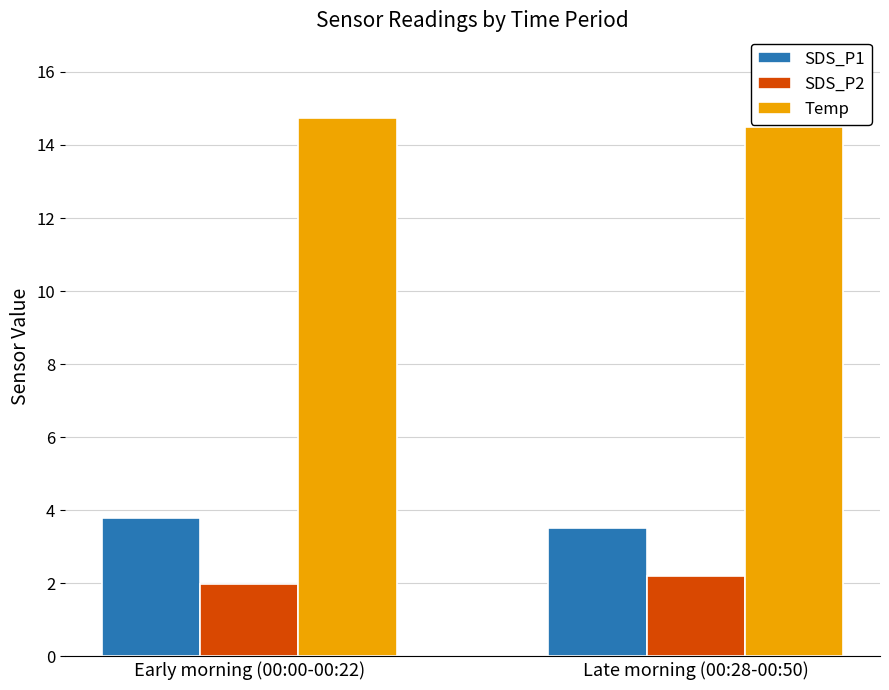

What is the total value across all series at Late morning (00:28-00:50)?

20.2